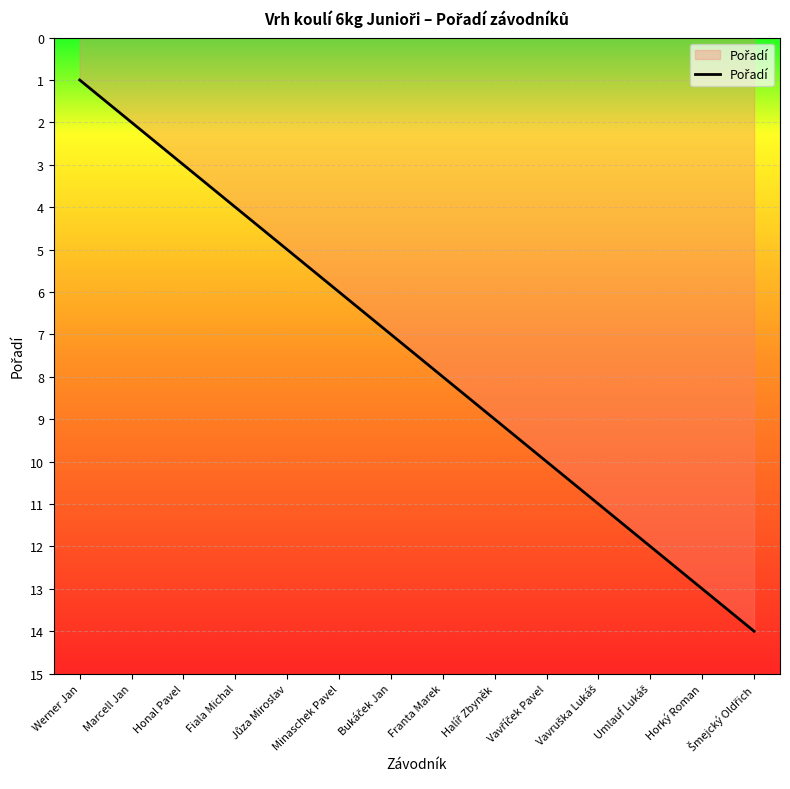

What is the maximum value shown in the chart?

14